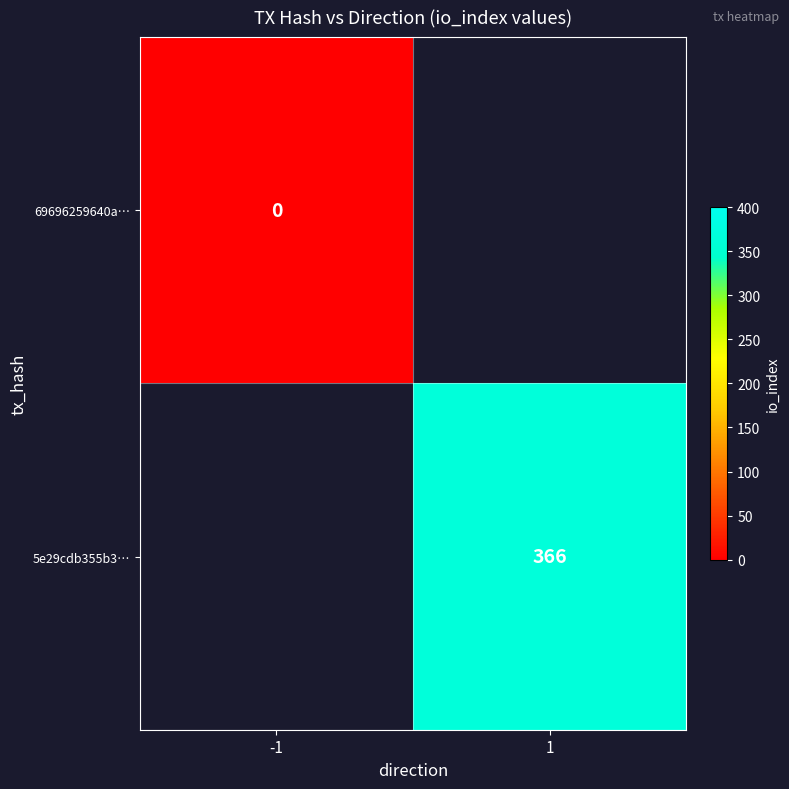

List the labels in order of 69696259640a… value, largest first.

-1, 1